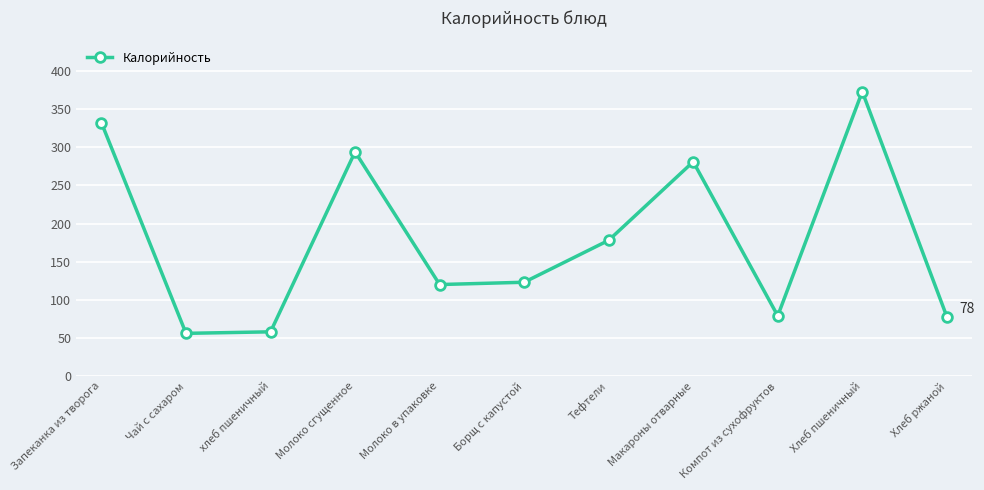

What is the change in value from Молоко в упаковке to Макароны отварные?

+161